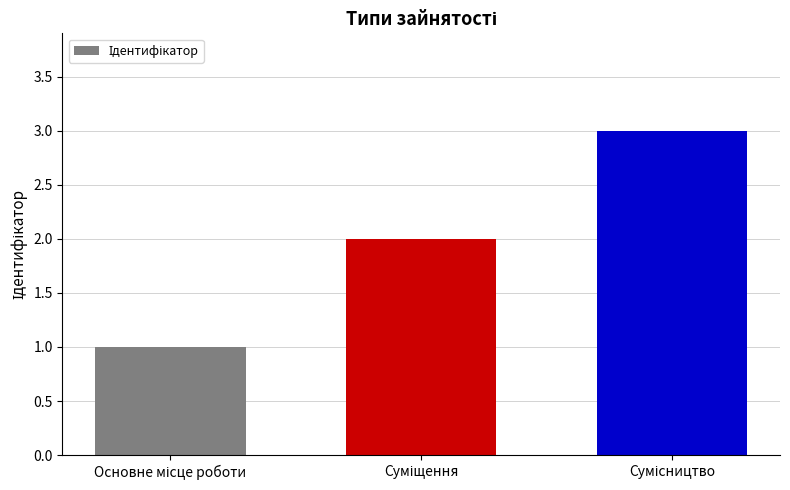

What is the maximum value shown in the chart?

3